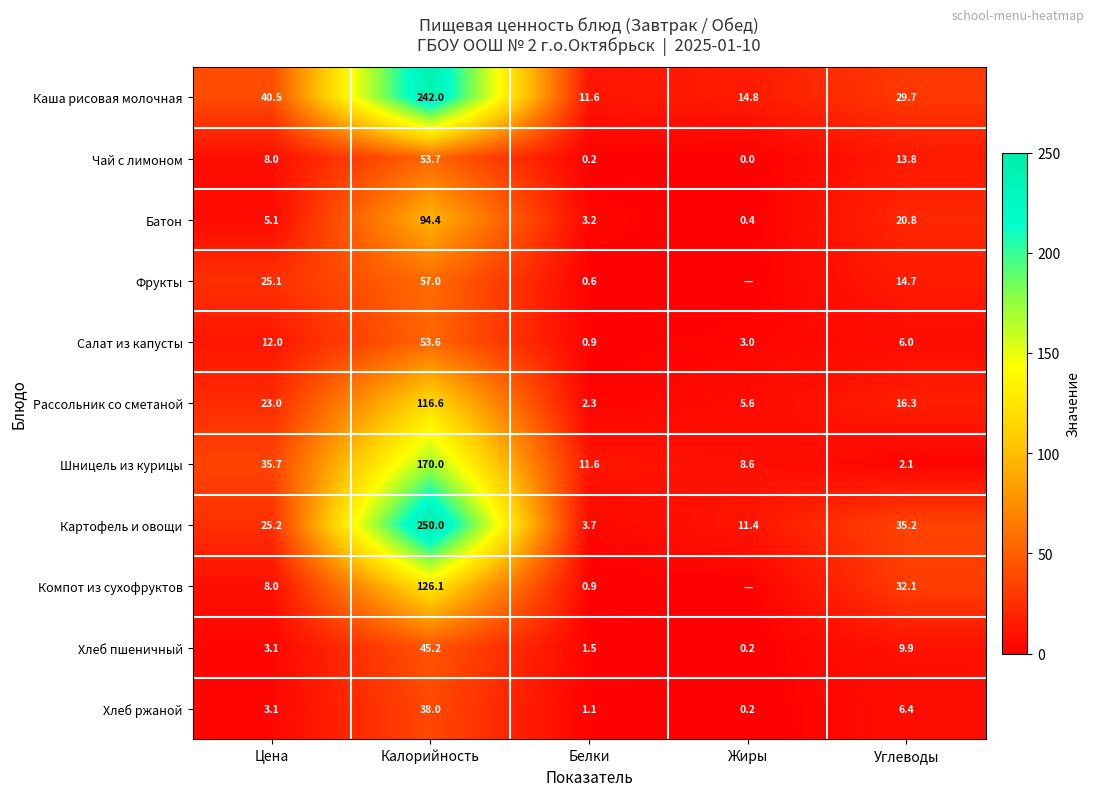

What is the total value across all series at Углеводы?

187.0